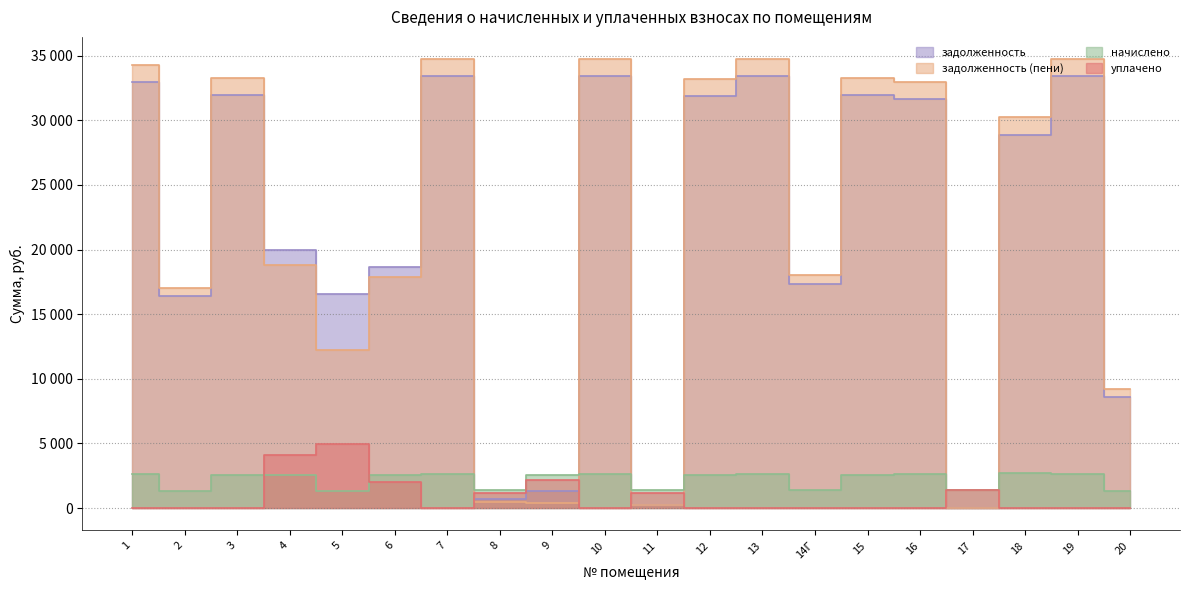

Is the value of задолженность (пени) at 9 greater than the value of уплачено at 9?

No